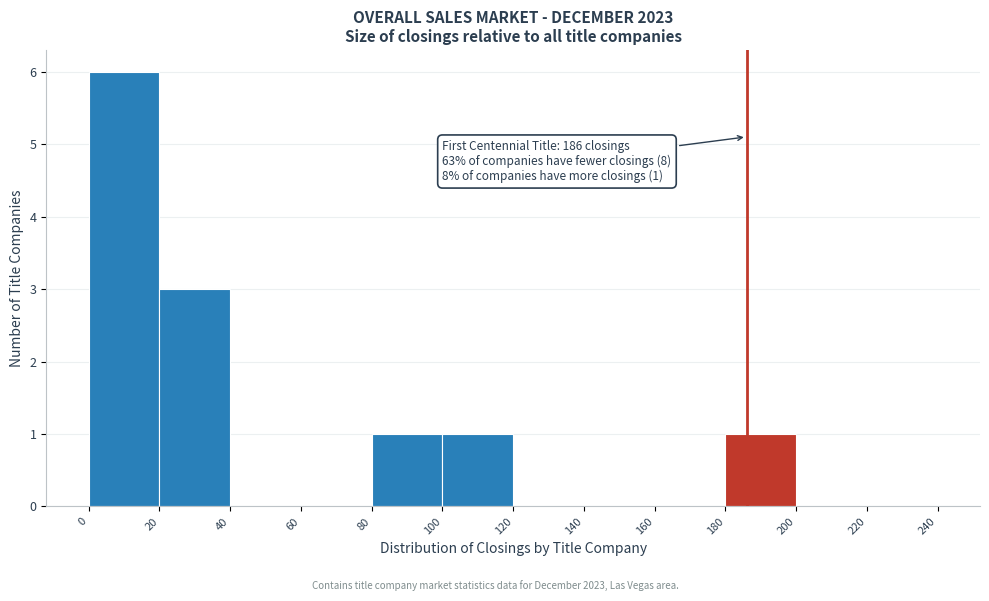

Over which range of the x-axis is the bar tallest?

0 to 20